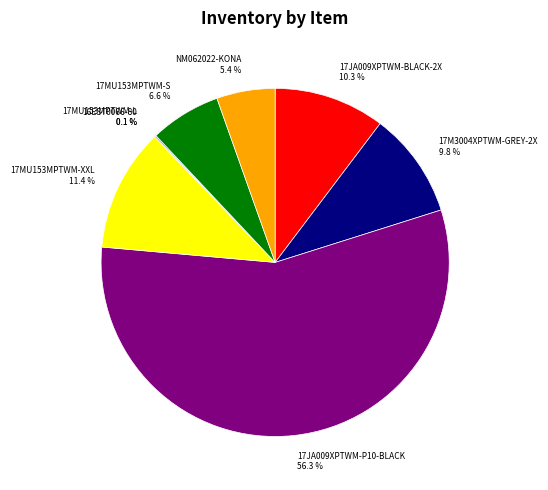

Which slice represents more than half of the pie?

17JA009XPTWM-P10-BLACK